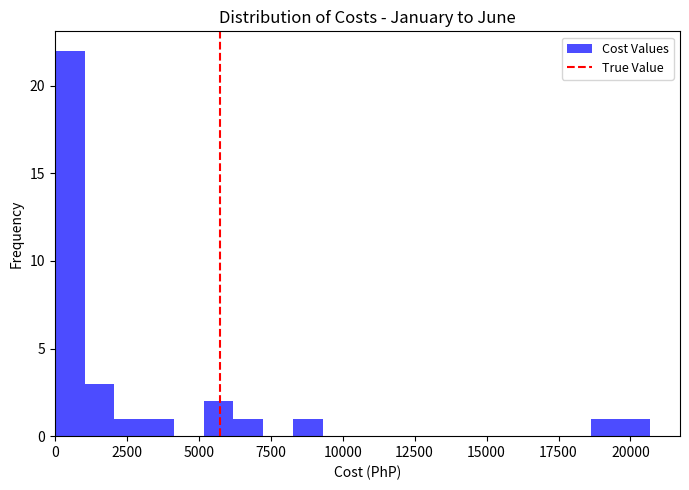

Around what value on the x-axis is the tallest bar? Give the approximate position of its centre, as read against the axis.

500